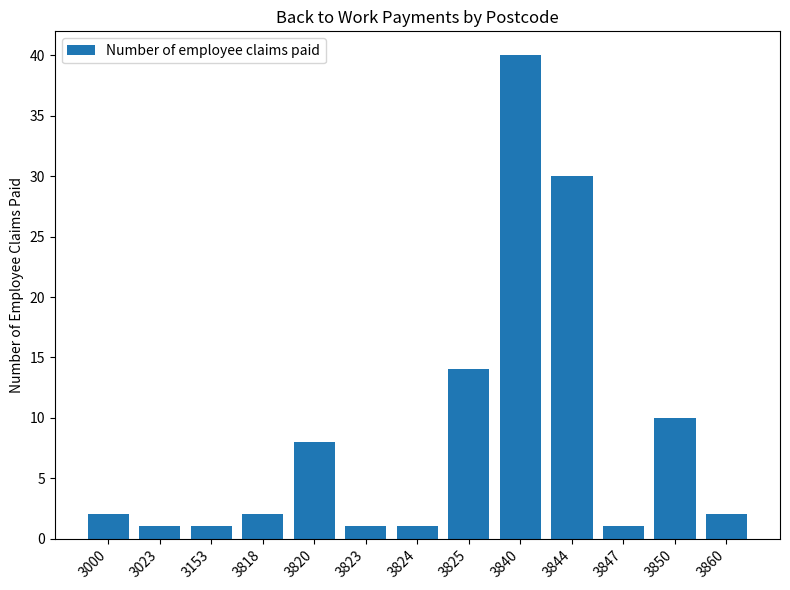

Is it true that the value at 3818 is 2?

True